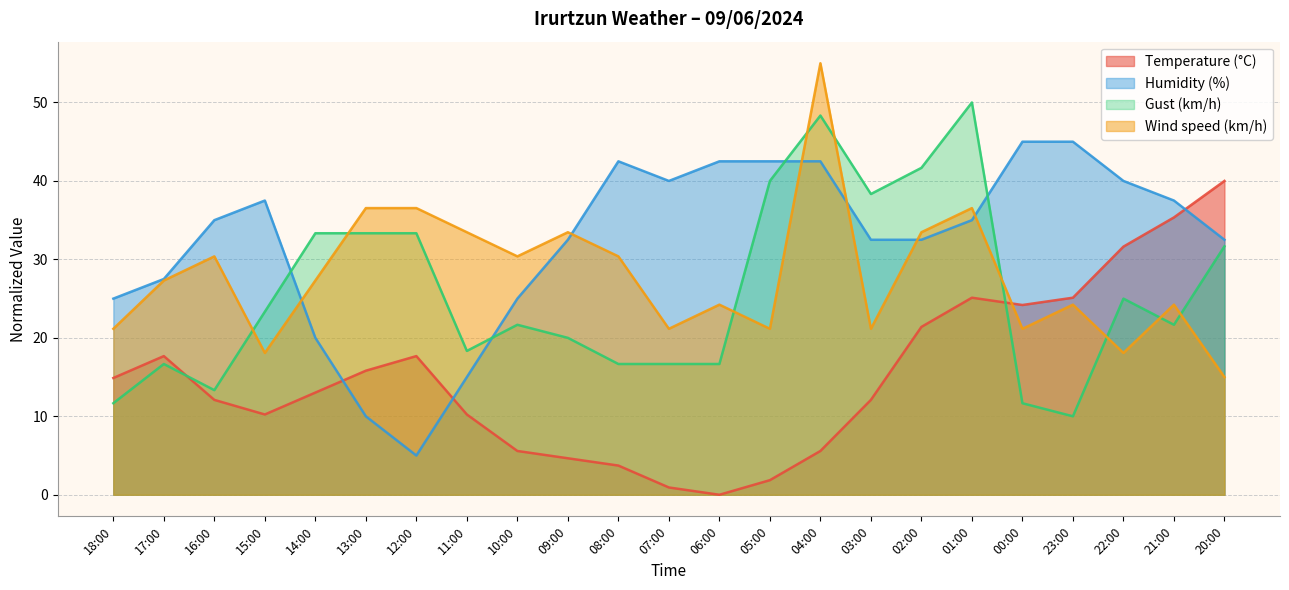

What is the difference between the maximum and minimum values in the Wind speed (km/h) series?

40.0